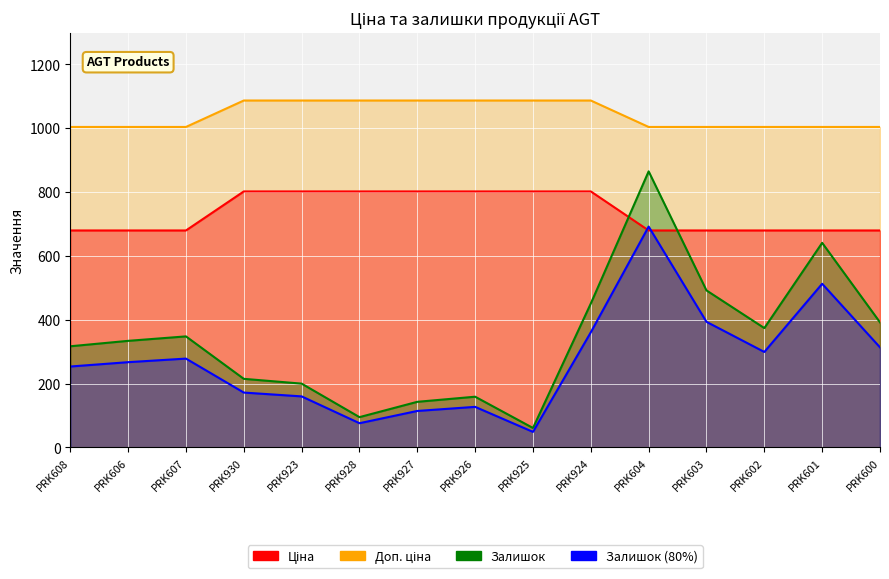

Which series has the largest total across all categories?

Ціна